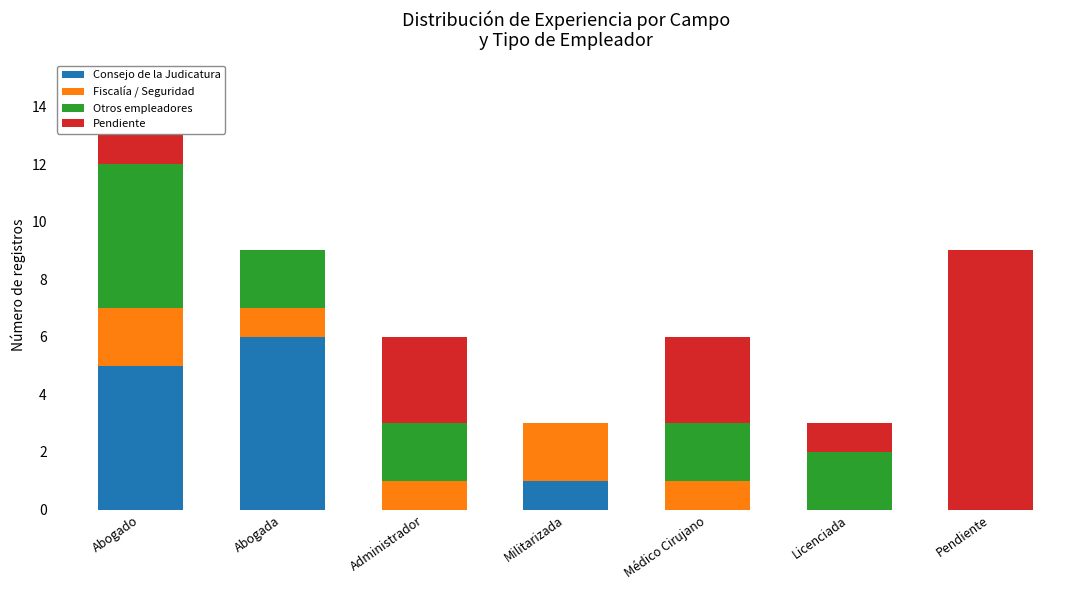

Which category has the highest value in the Consejo de la Judicatura series?

Abogada